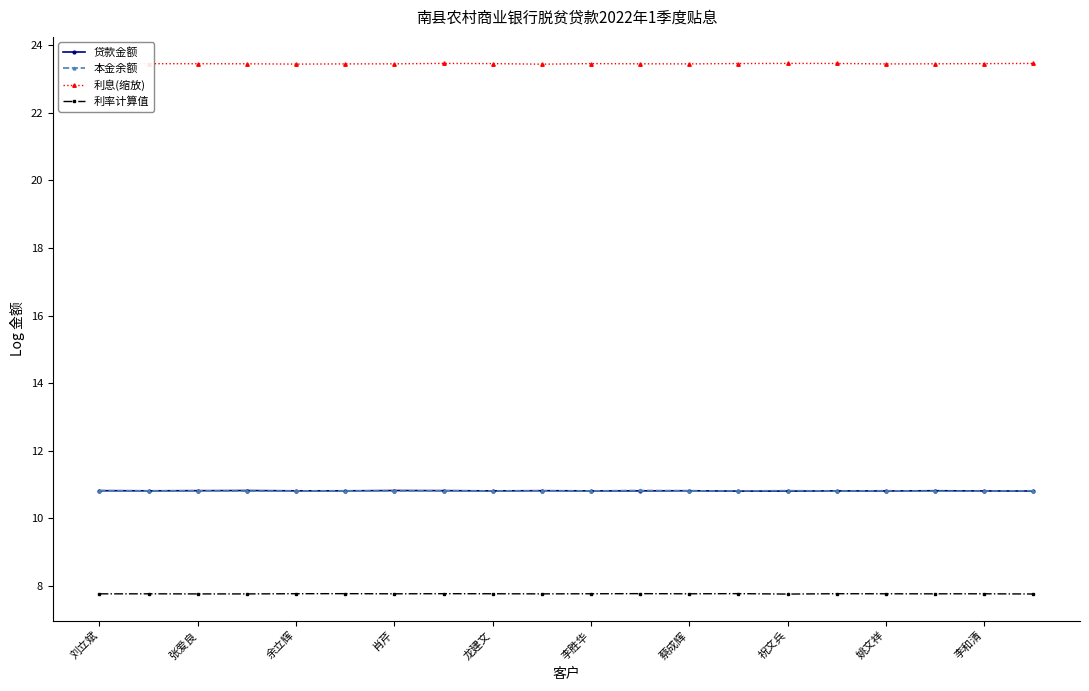

True or false: 贷款金额 and 利息(缩放) cross at least once.

False